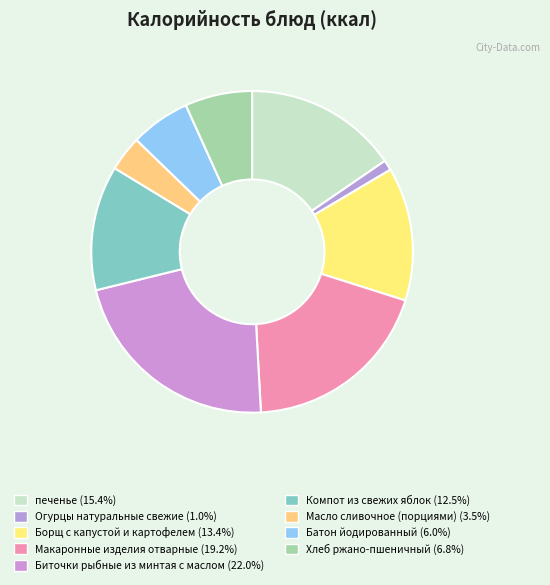

How many slices are in this pie chart?

9